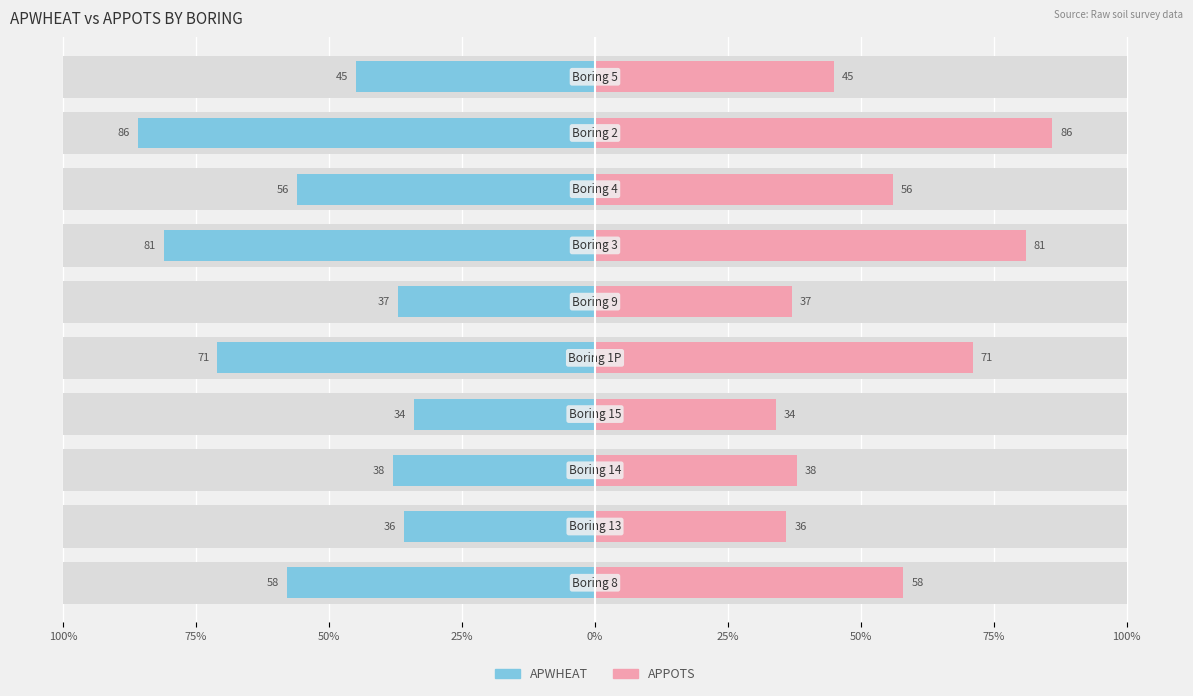

How many values in the APWHEAT series are below -45?

5